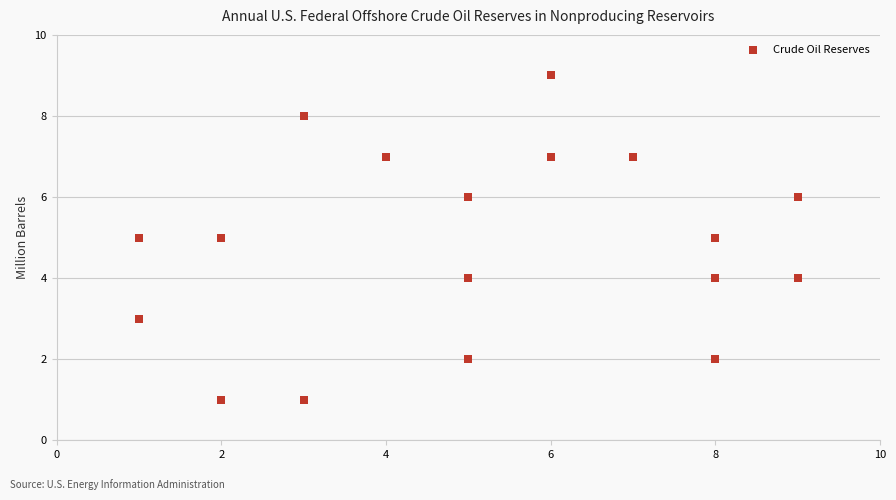

What is the range of Y values (max minus min)?

8